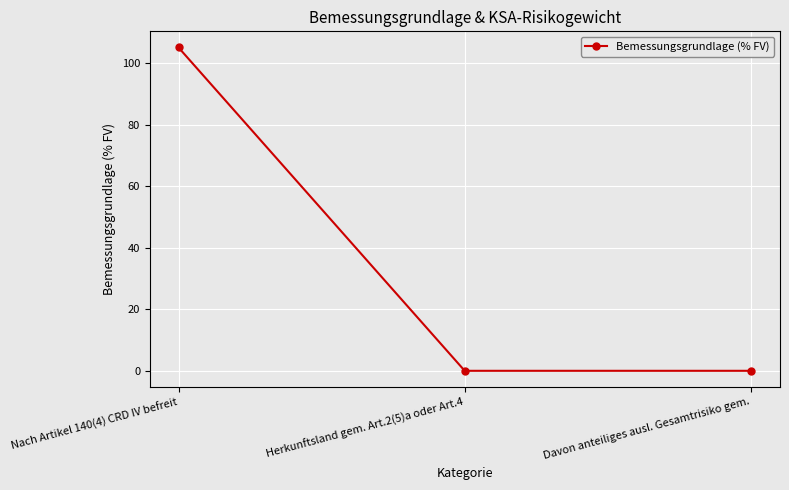

Reading right to left, extract all data points from this chart.

Davon anteiliges ausl. Gesamtrisiko gem.=0.0	Herkunftsland gem. Art.2(5)a oder Art.4=0.0	Nach Artikel 140(4) CRD IV befreit=105.2